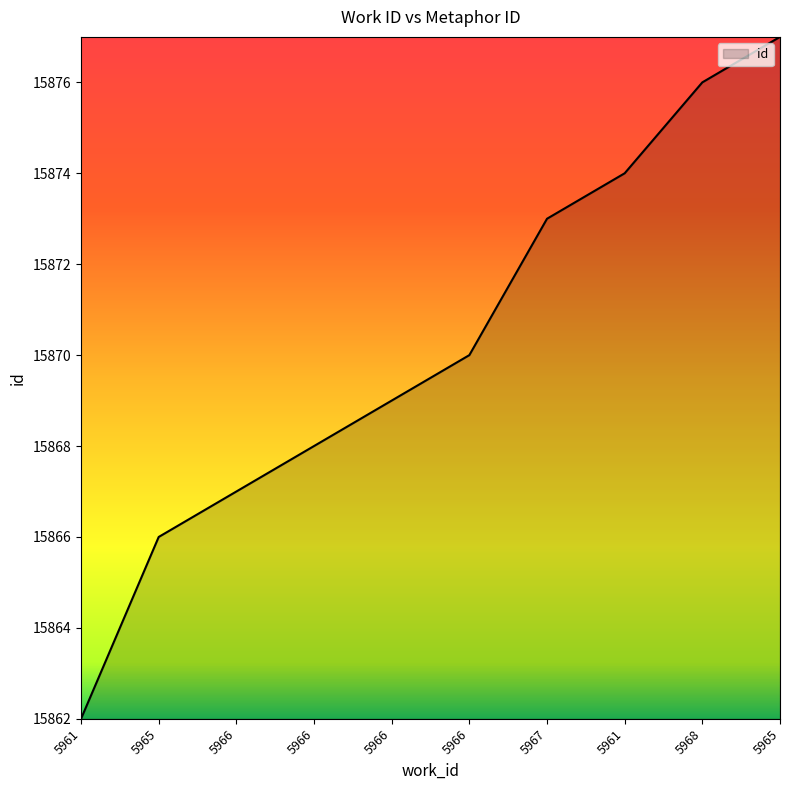

What value does the data have at 5966?

15867